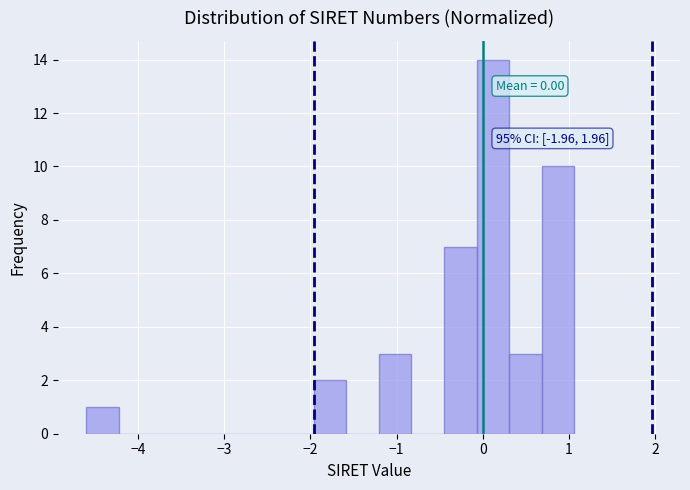

Around what value on the x-axis is the tallest bar? Give the approximate position of its centre, as read against the axis.

0.1